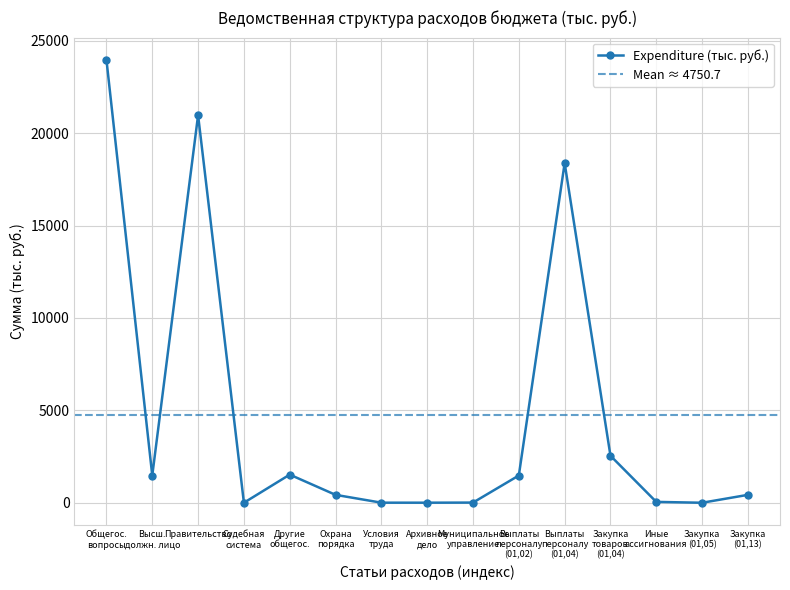

Which has a higher value, Закупка товаров (01,13,08) or Функционирование высшего должностного лица?

Функционирование высшего должностного лица